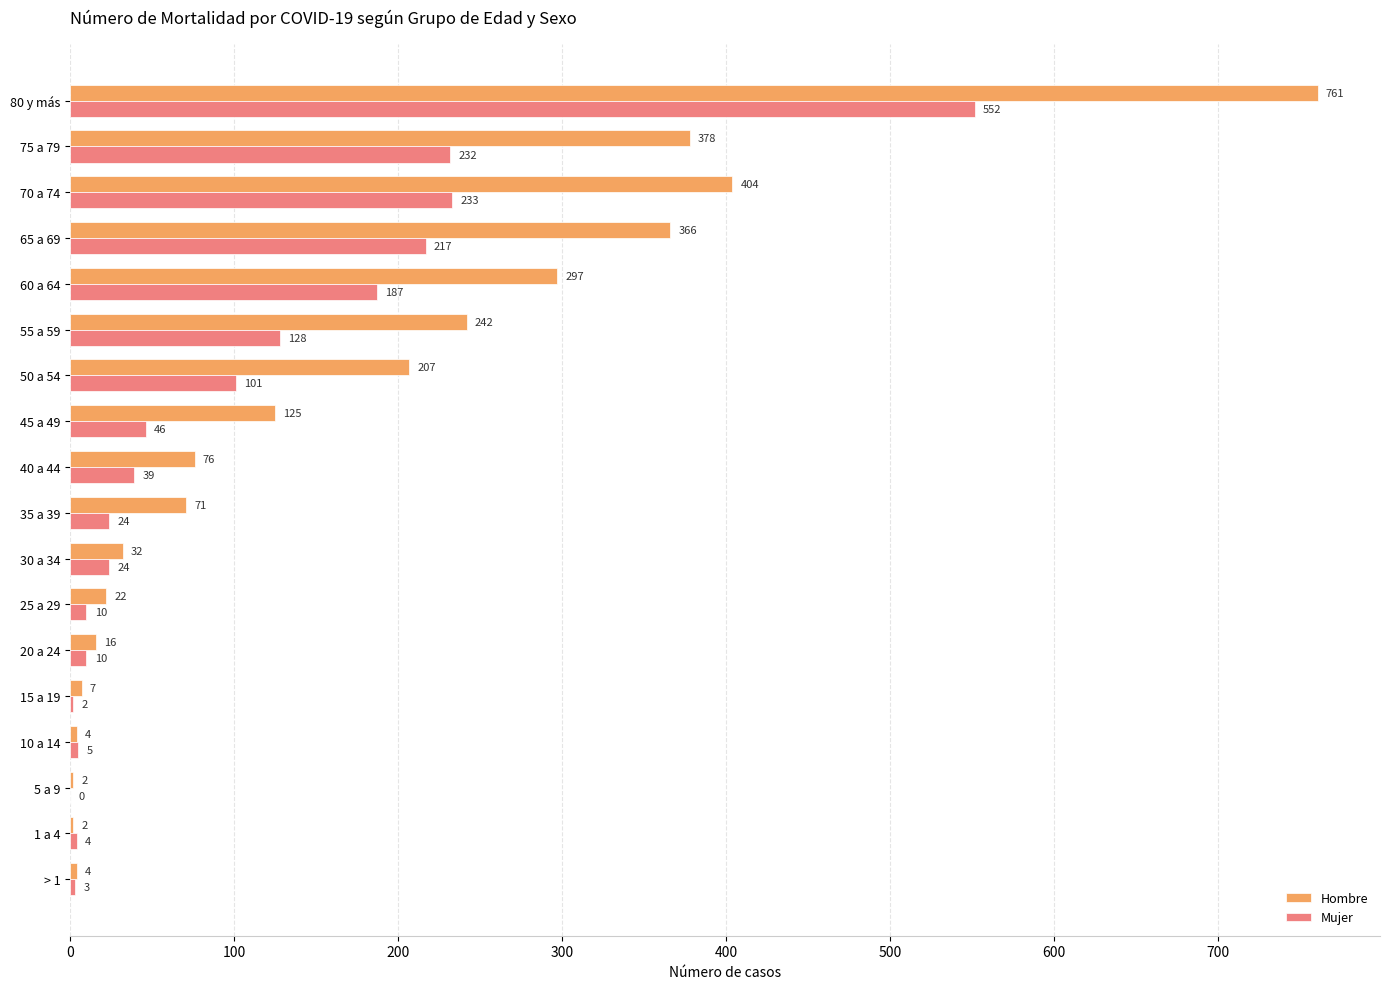

At which label is Mujer closest to 276?

70 a 74